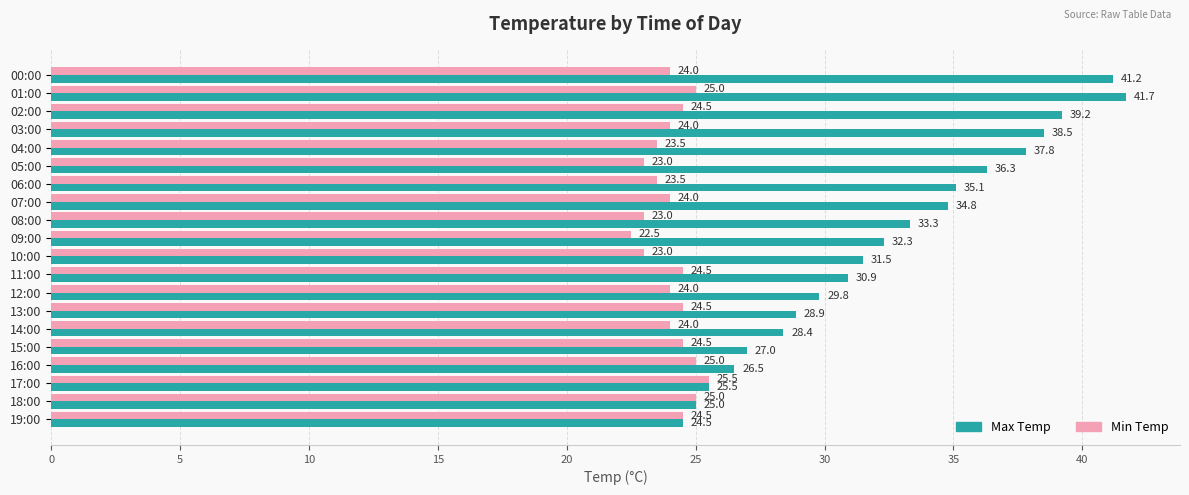

Count the number of data series in this chart.

2